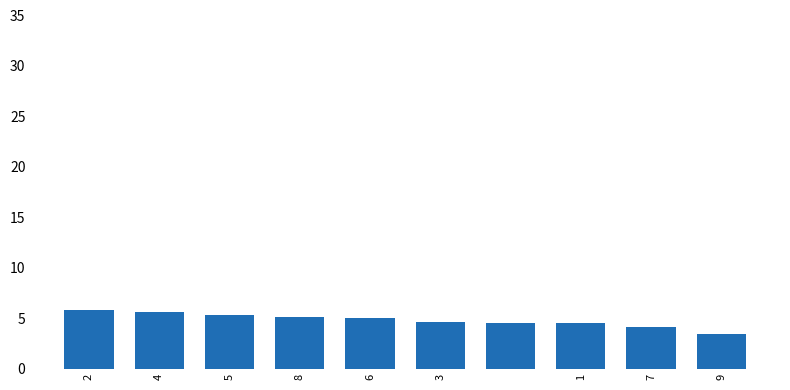

What is the difference between the maximum and minimum values?

2.3